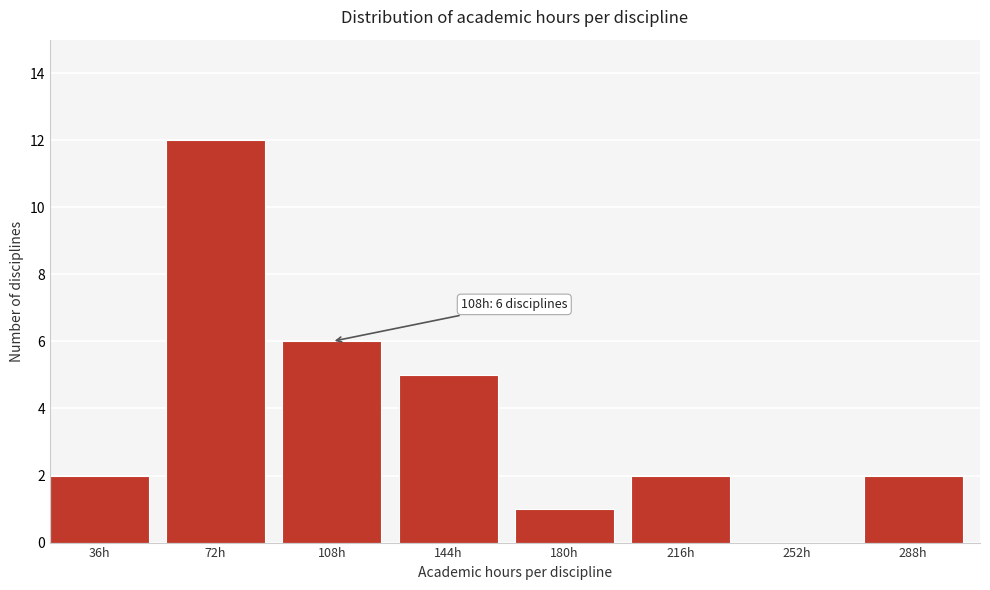

Reading right to left, list all the values displayed in this chart.

288h=2	252h=0	216h=2	180h=1	144h=5	108h=6	72h=12	36h=2